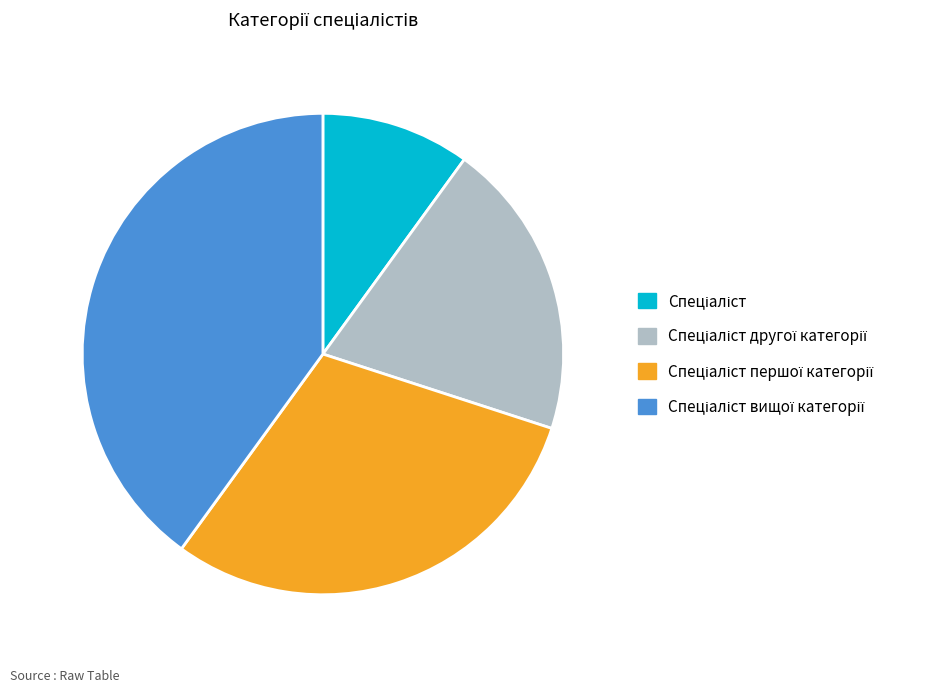

Is there any slice that represents more than half of the pie?

No